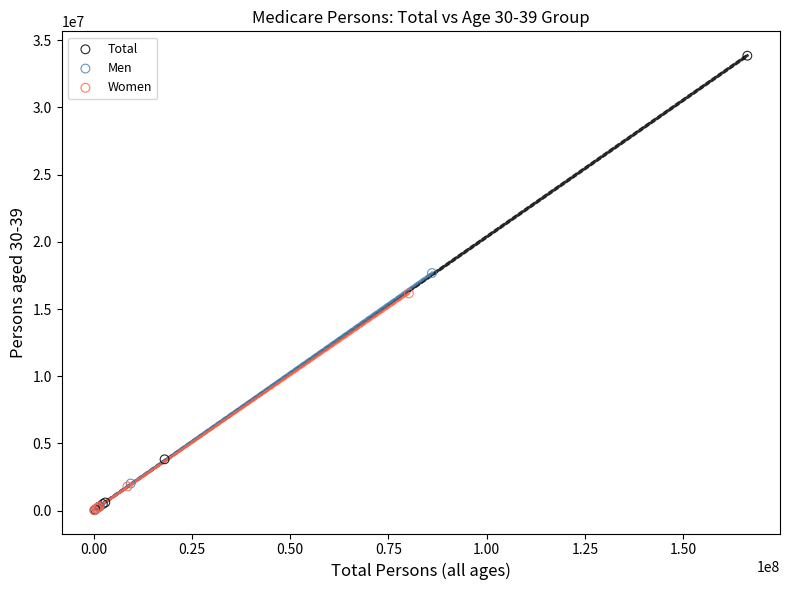

What are all the series names shown in the legend?

Total, Men, Women